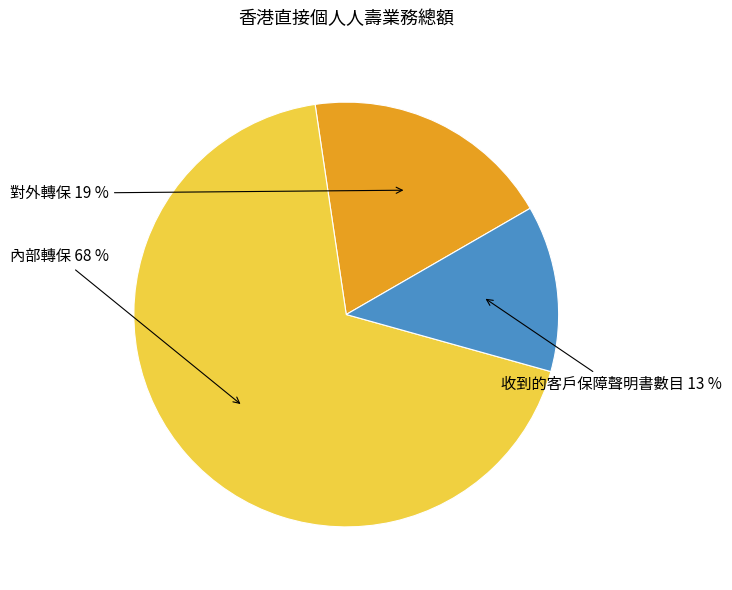

To the nearest percent, what is the average slice percentage?

33%